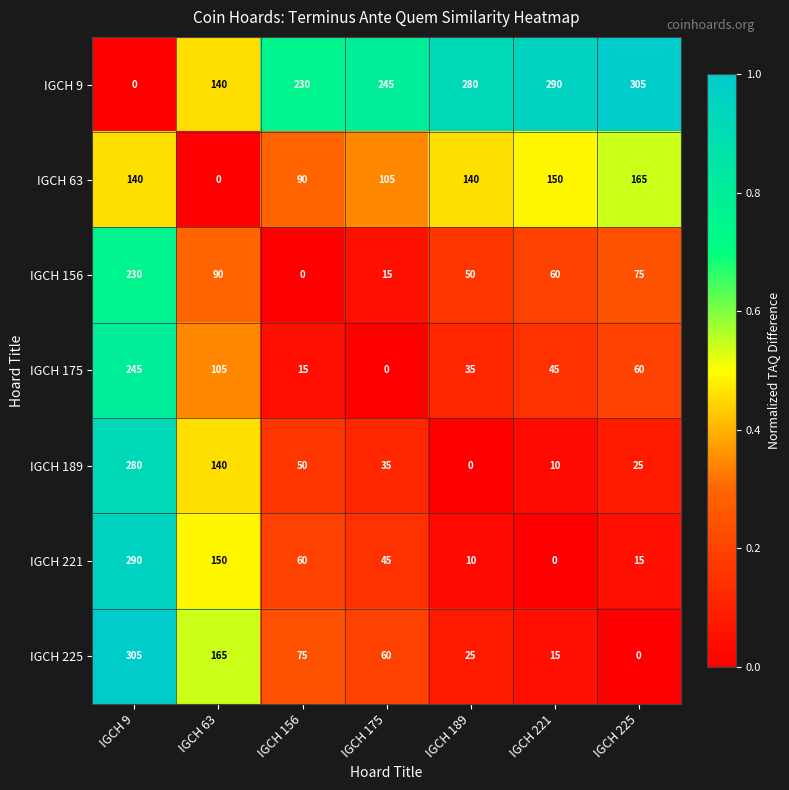

Rank the series at IGCH 175 from highest to lowest value.

IGCH 9, IGCH 63, IGCH 225, IGCH 221, IGCH 189, IGCH 156, IGCH 175